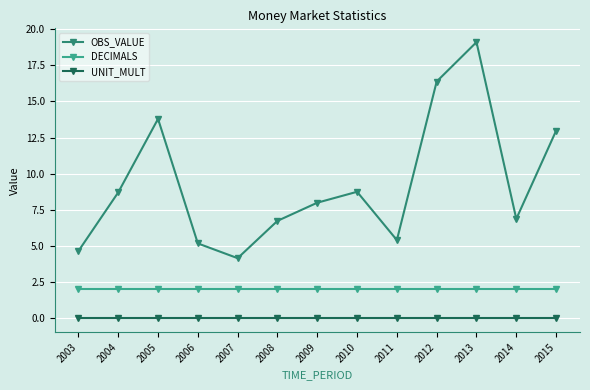

What is the maximum value for OBS_VALUE?

19.1